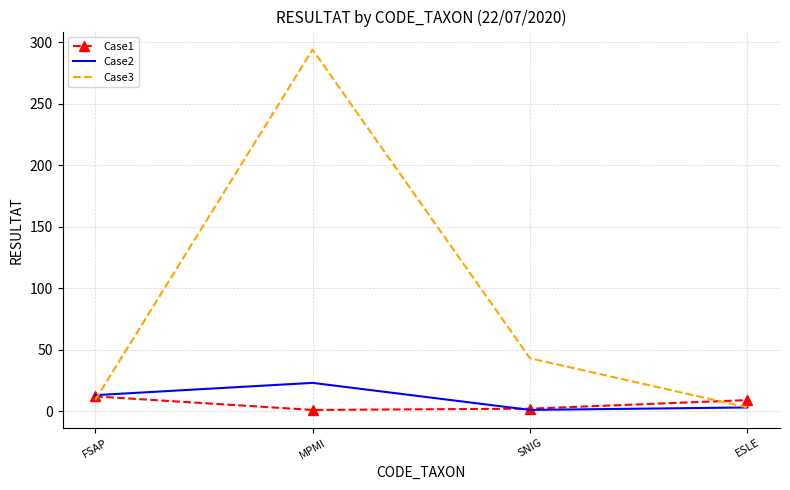

What is the average value of the Case2 series?

10